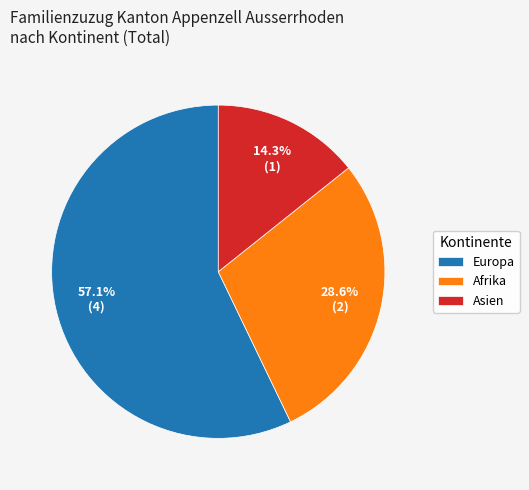

Combined, do Europa and Afrika account for over 50%?

Yes